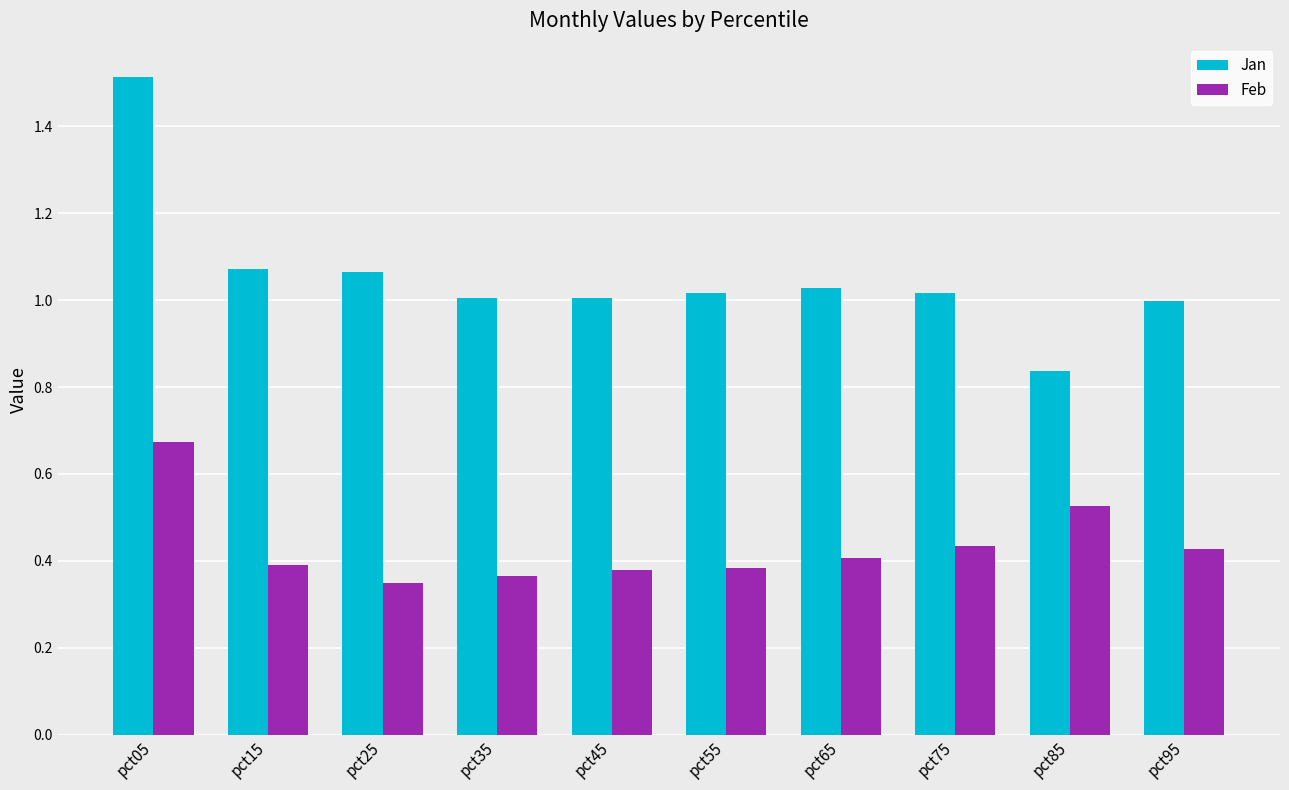

How many bars are there in each group?

2